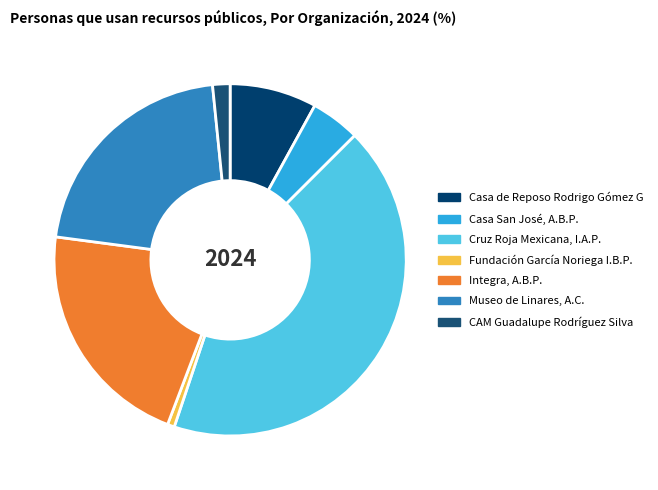

Is there any slice that represents more than half of the pie?

No